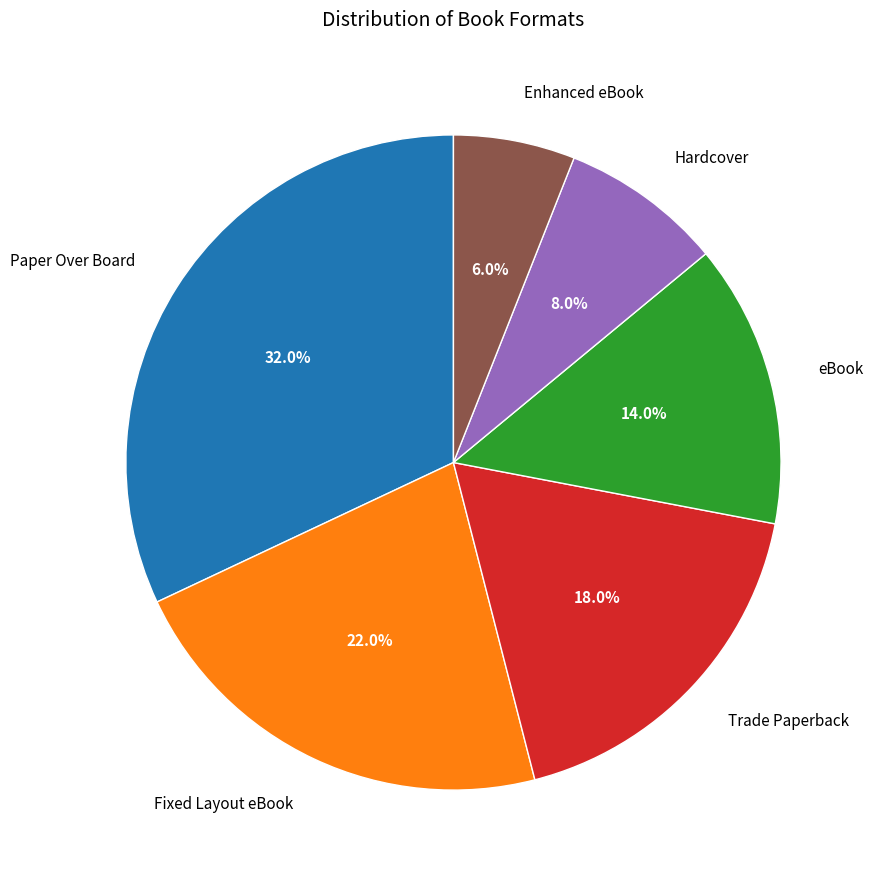

Approximately how many times larger is the value at Enhanced eBook compared to eBook?

0.4